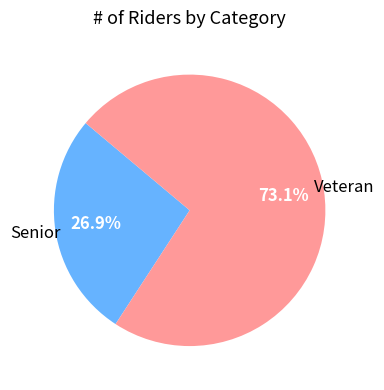

Is there any slice that represents more than half of the pie?

Yes